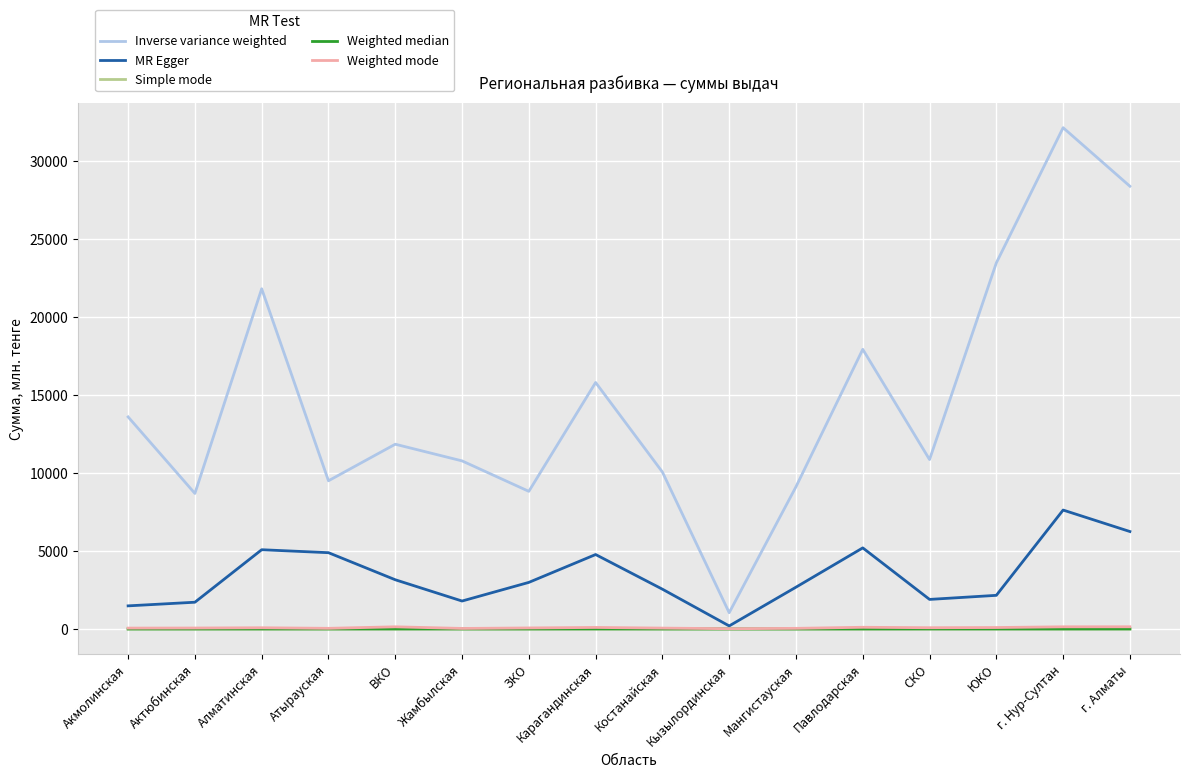

What position from the left is Костанайская?

9